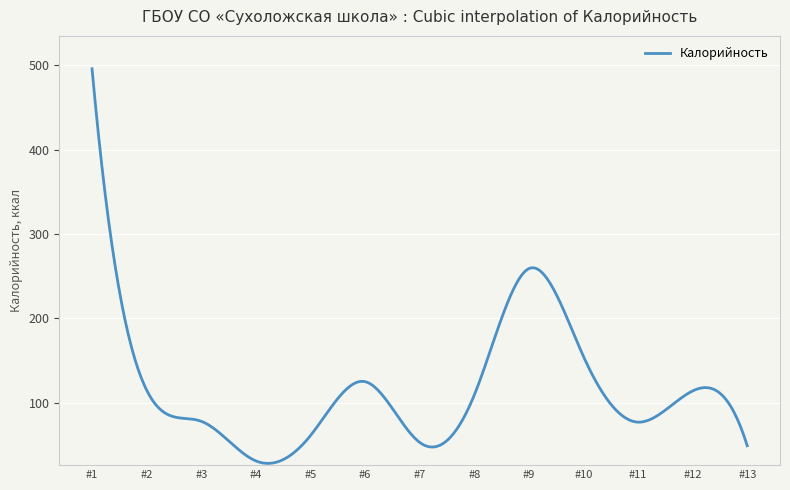

What is the minimum value shown in the chart?

28.1